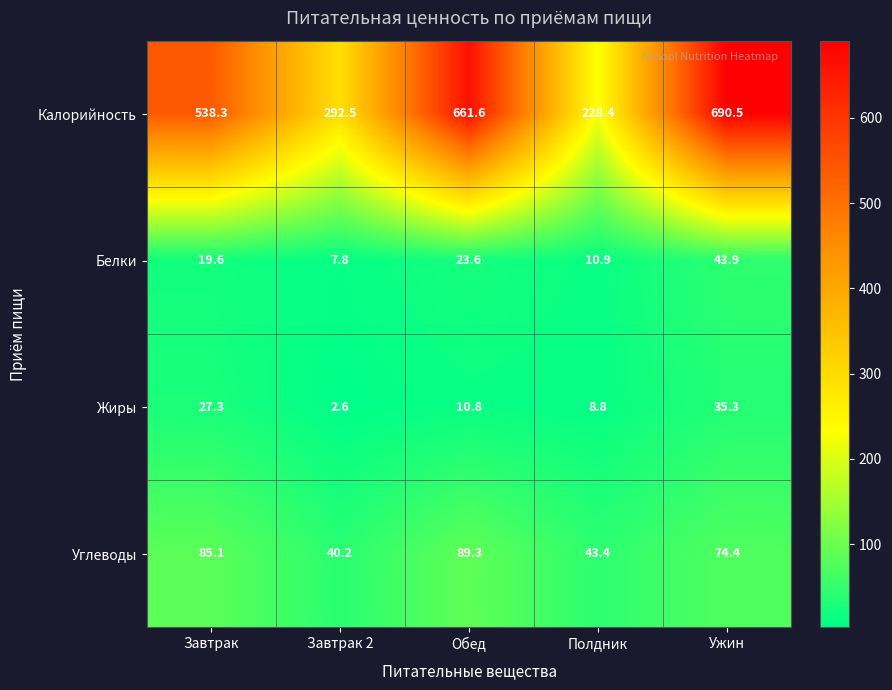

What is the difference between the maximum and minimum values in the Углеводы series?

49.1